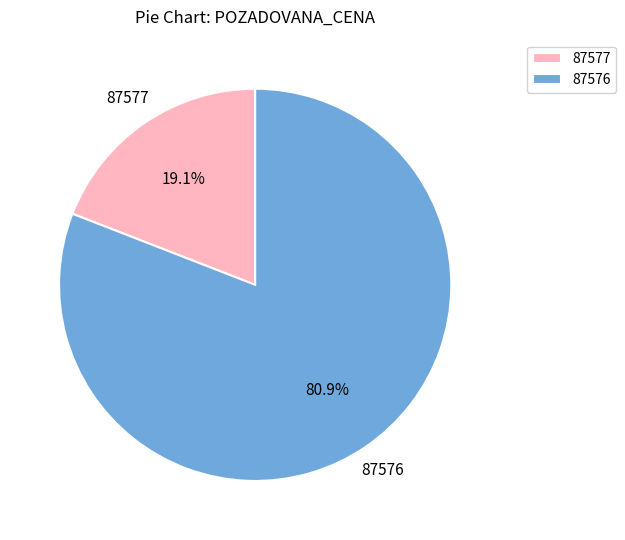

What percentage is the 87576 slice, to the nearest percent?

81%